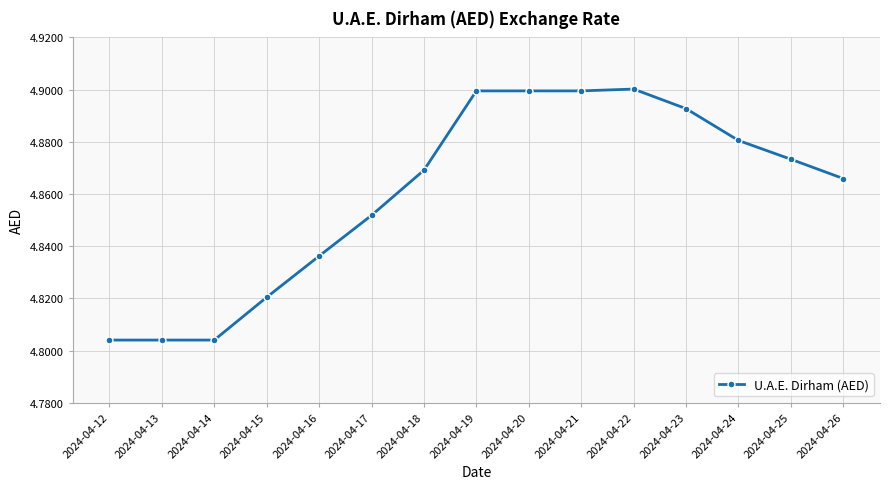

How many values are between 4 and 5?

15